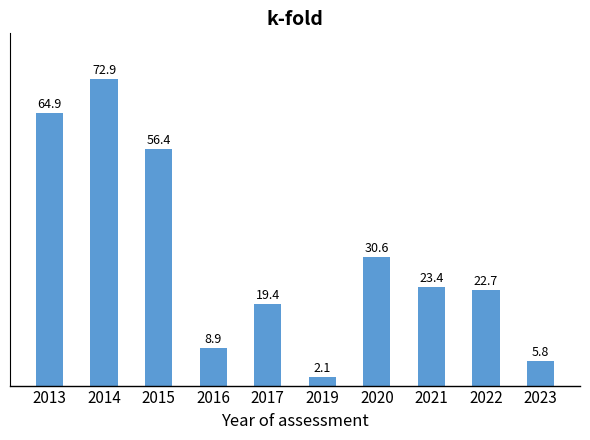

Rank the categories by value from lowest to highest.

2019, 2023, 2016, 2017, 2022, 2021, 2020, 2015, 2013, 2014